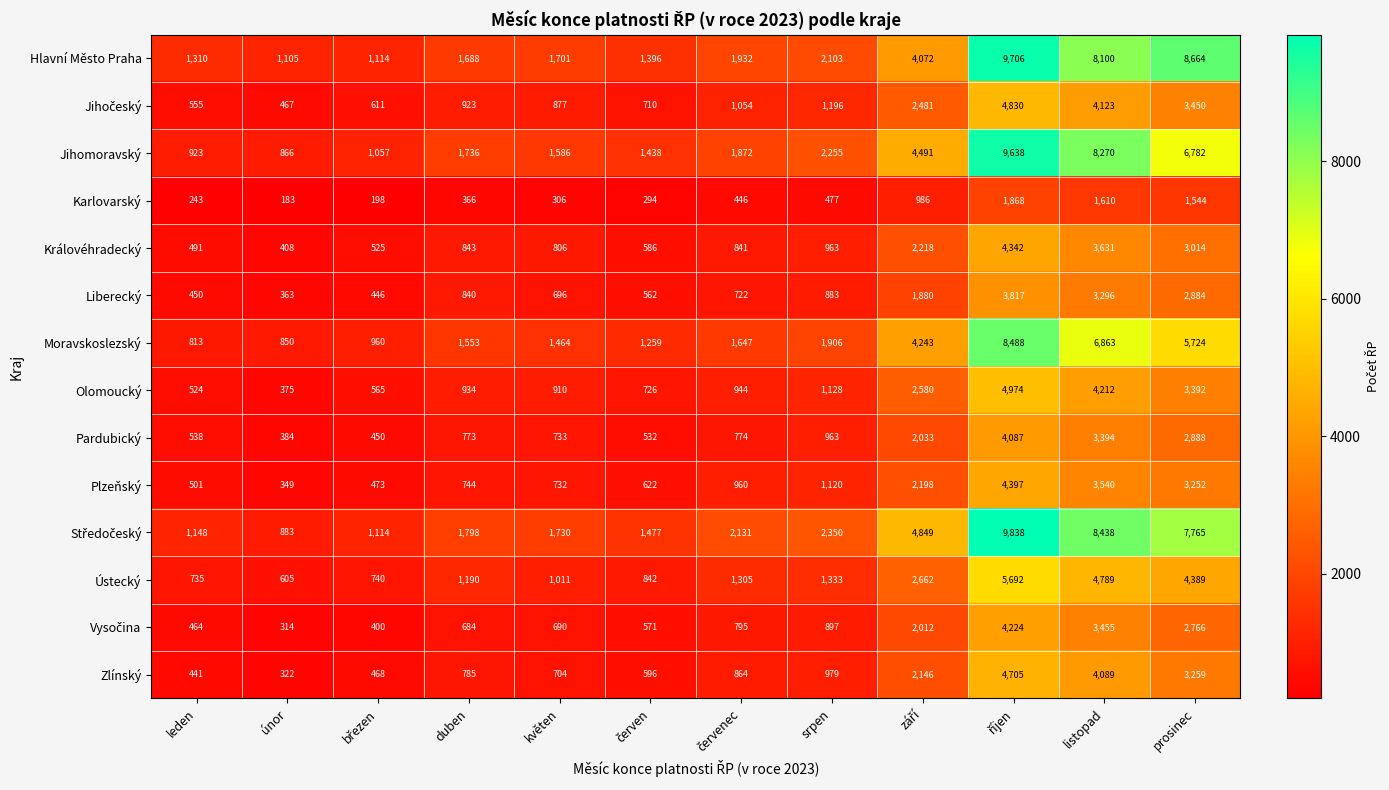

Read the Karlovarský value at duben, to the nearest 50.

350